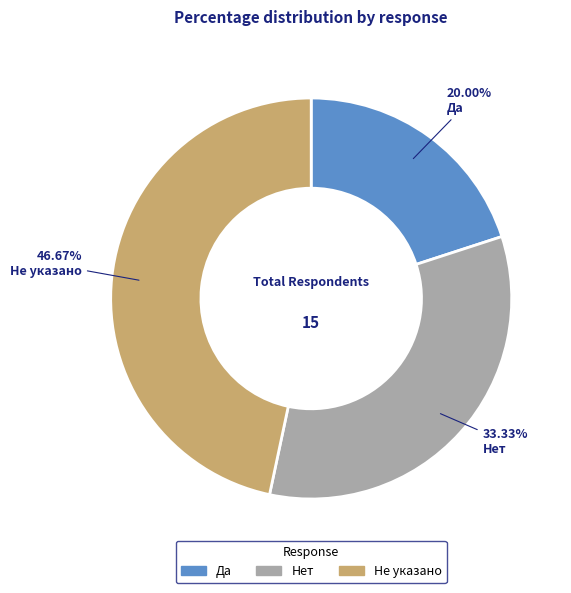

How many slices are in this pie chart?

3